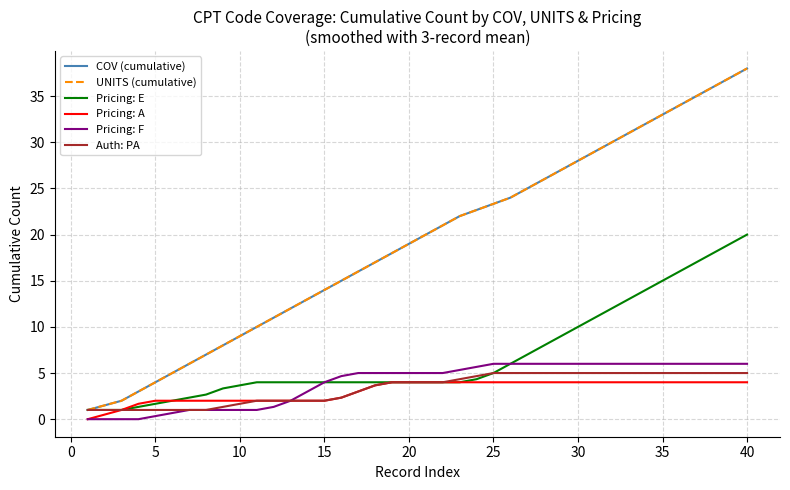

What is the difference between the second highest and minimum values in the Pricing: F series?

6.0